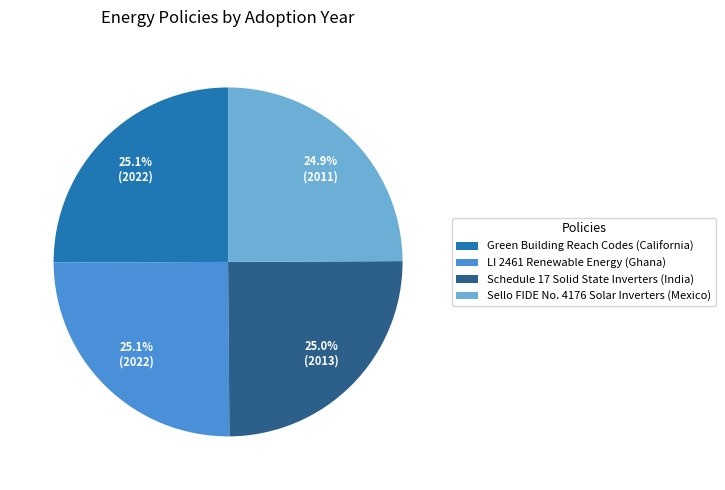

Is there any slice that represents more than half of the pie?

No